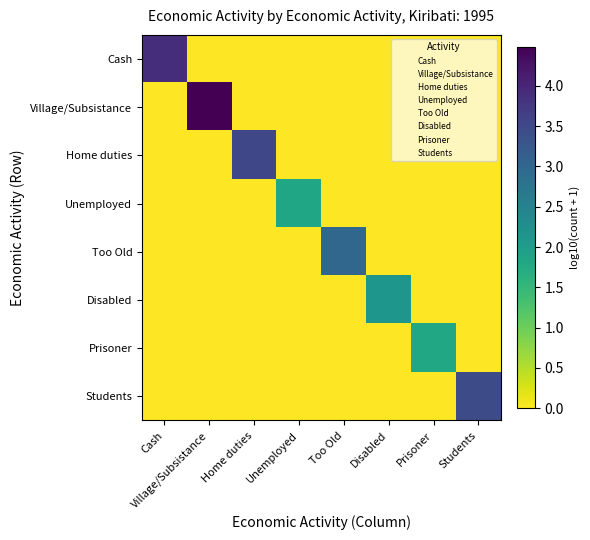

At Village/Subsistance, list the series in order from smallest to largest.

Cash, Home duties, Unemployed, Too Old, Disabled, Prisoner, Students, Village/Subsistance